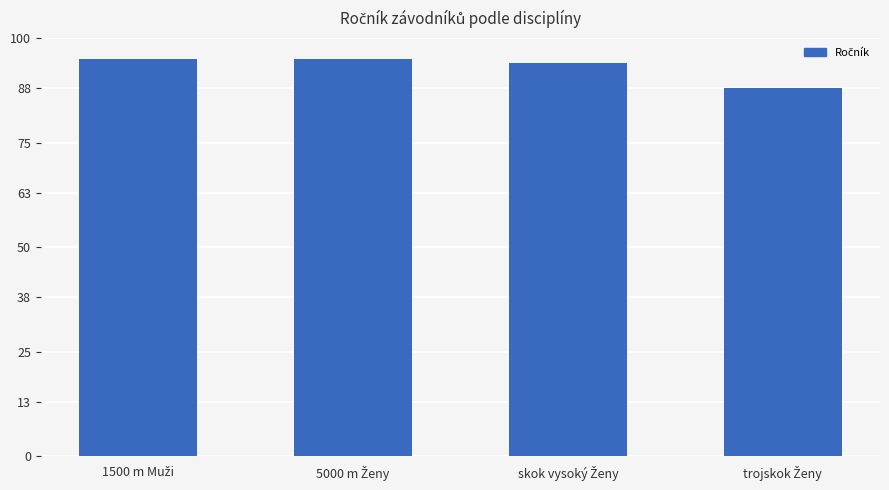

What is the value of the 2nd bar from the left?

95